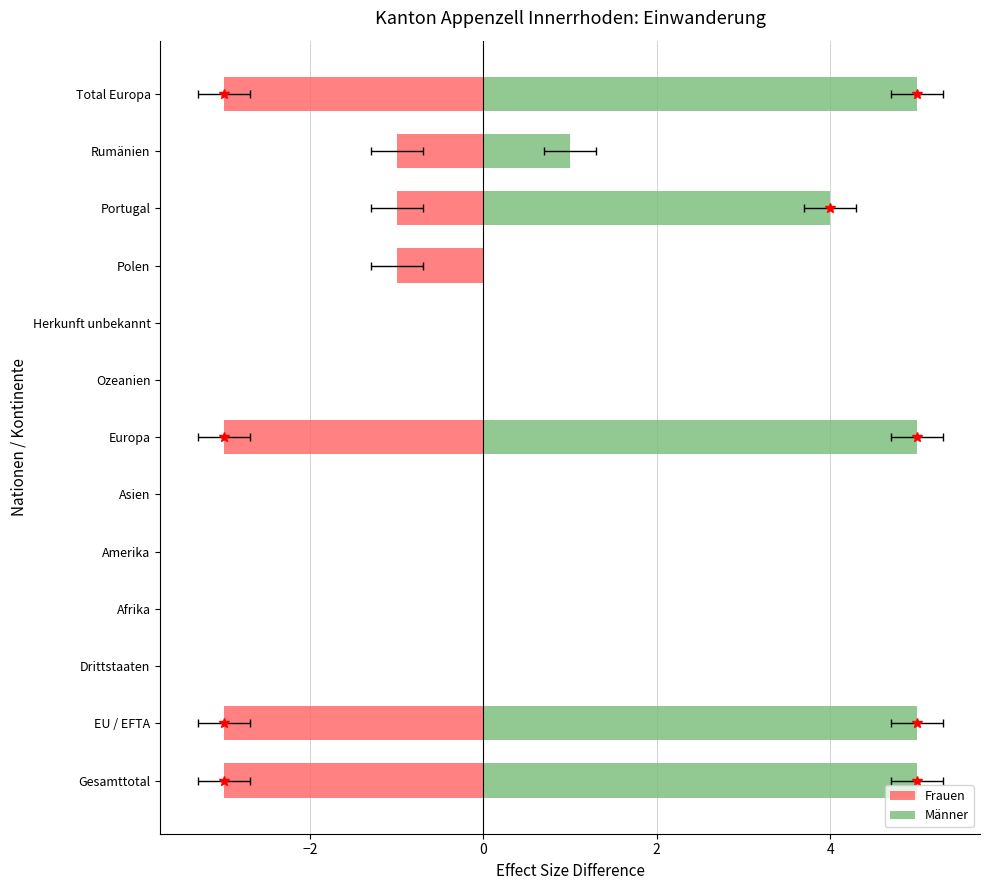

Which series changed the most between Afrika and Amerika?

Frauen